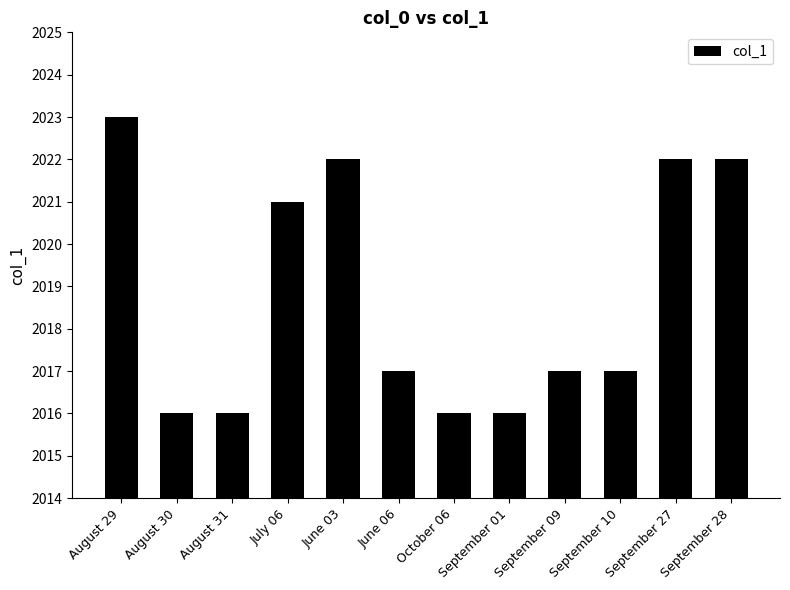

Is it true that the value at September 01 is 2016?

True